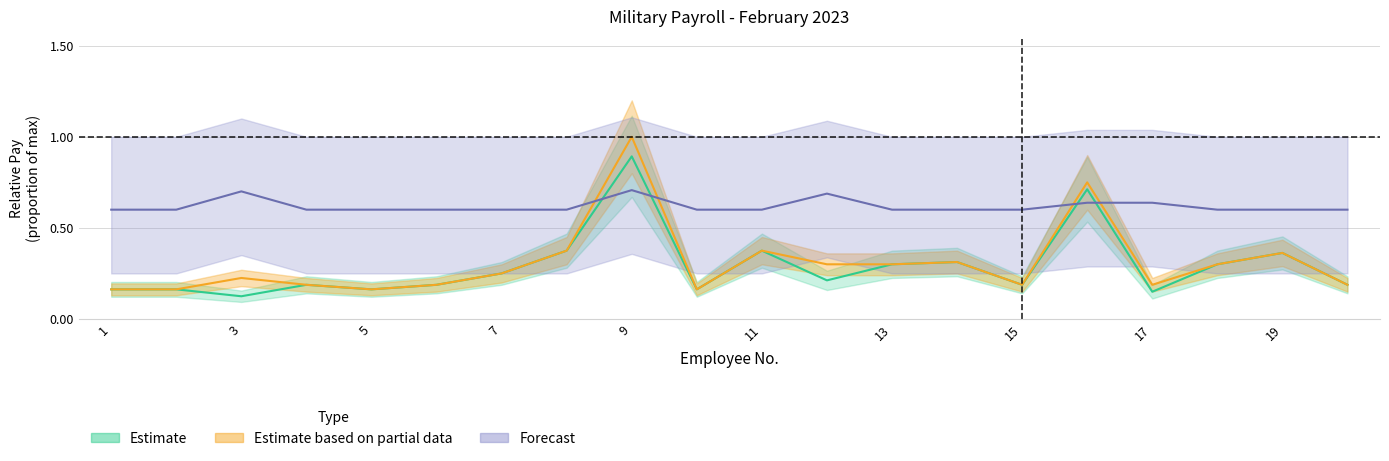

What is the minimum value shown in the chart?

0.1